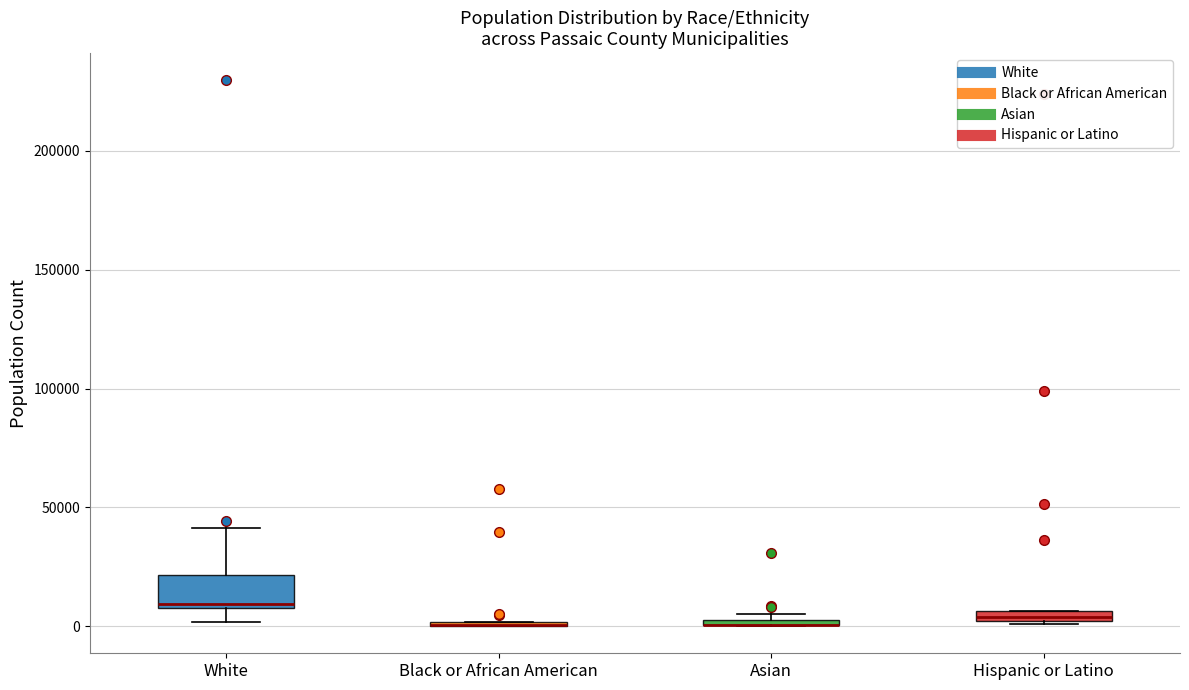

Comparing the boxes themselves (not the whiskers), which one is the tallest?

White